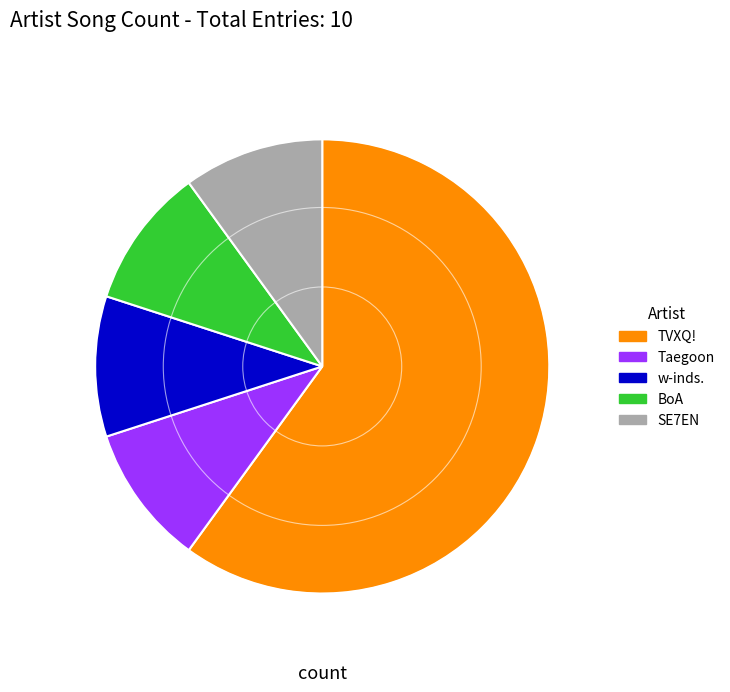

Is the sum of TVXQ! and w-inds. greater than half?

Yes